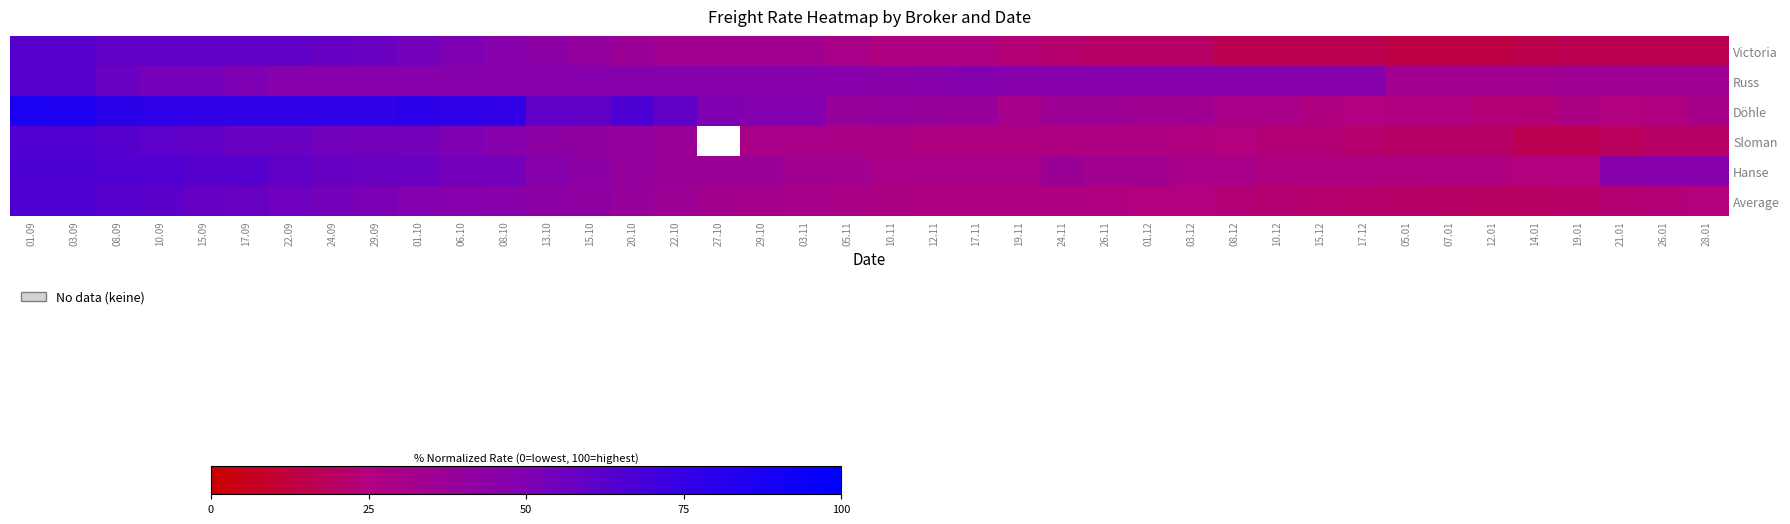

What is the difference between the Hanse values at 22.10 and 12.01?

10.0